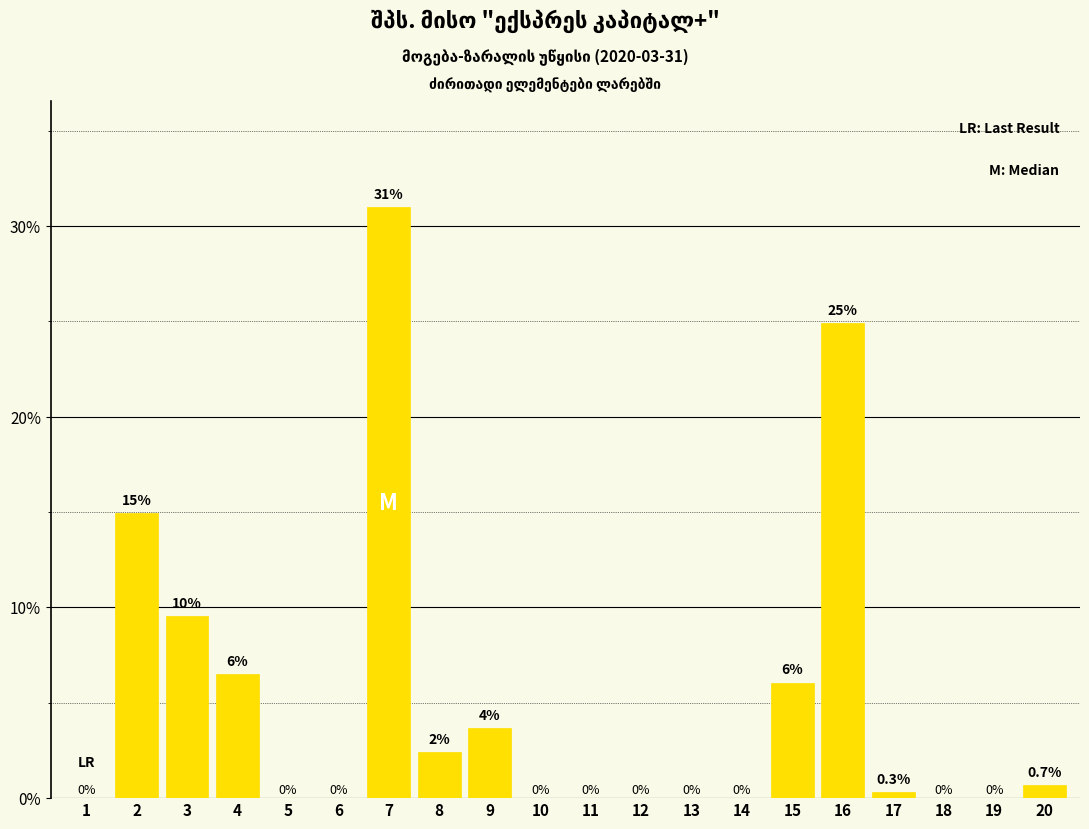

Which has a higher value, 20 or 7?

7